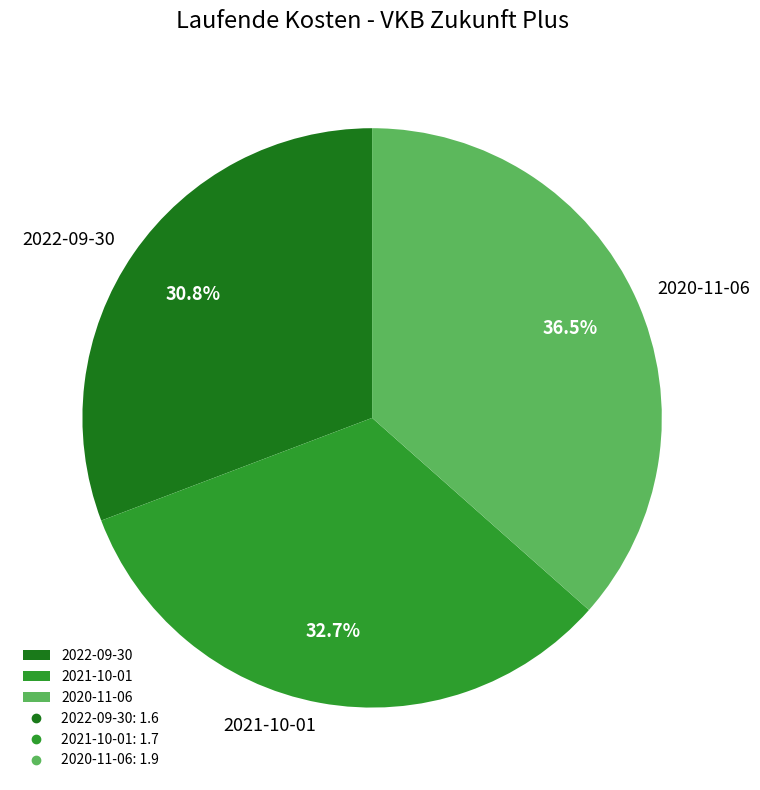

Rank the categories by value from highest to lowest.

2020-11-06, 2021-10-01, 2022-09-30